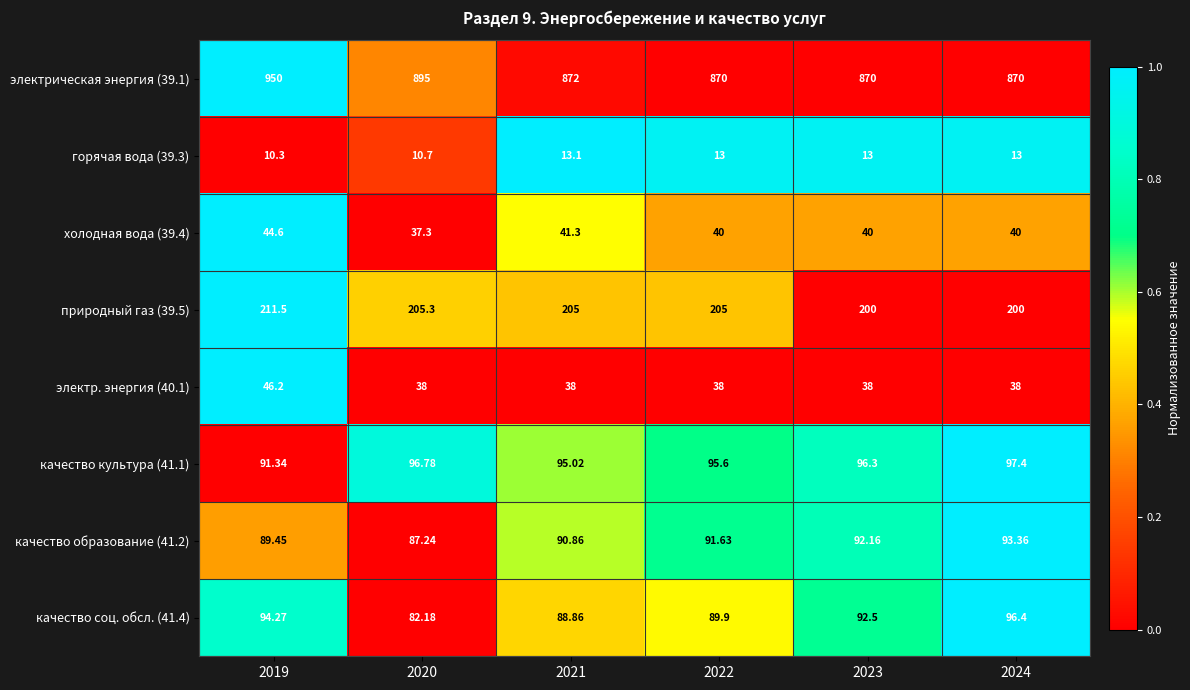

Rank the series at 2024 from highest to lowest value.

электрическая энергия (39.1), природный газ (39.5), качество культура (41.1), качество соц. обсл. (41.4), качество образование (41.2), холодная вода (39.4), электр. энергия (40.1), горячая вода (39.3)